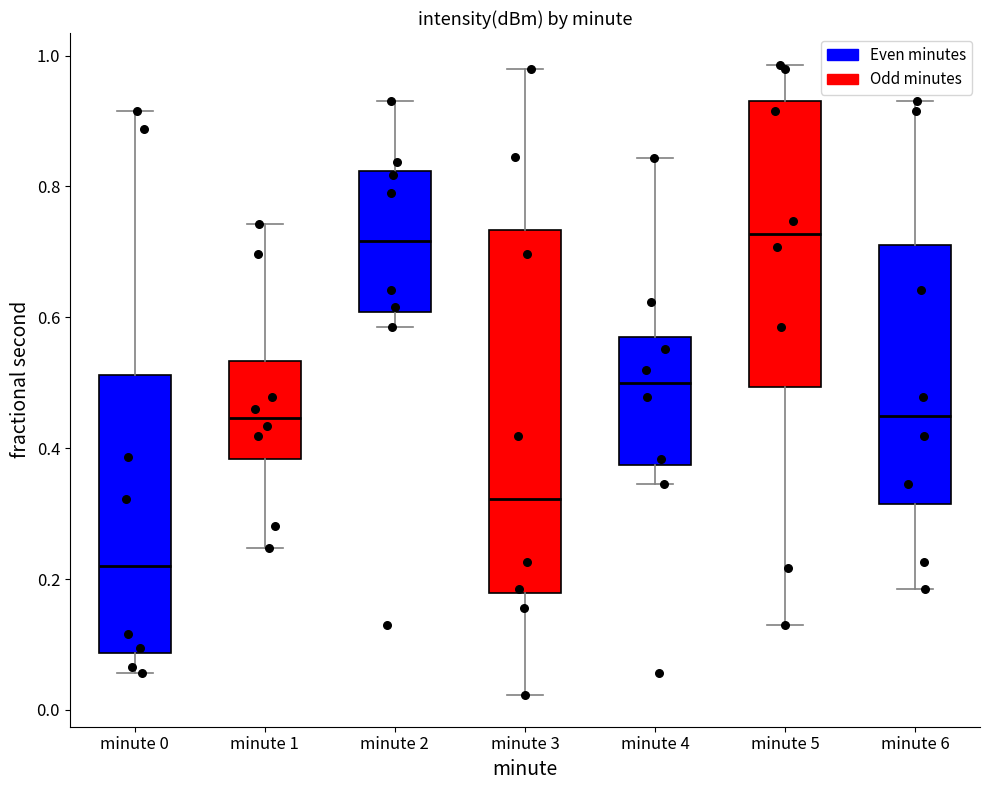

Which box is the tallest, from its lower edge to its upper edge?

minute 3